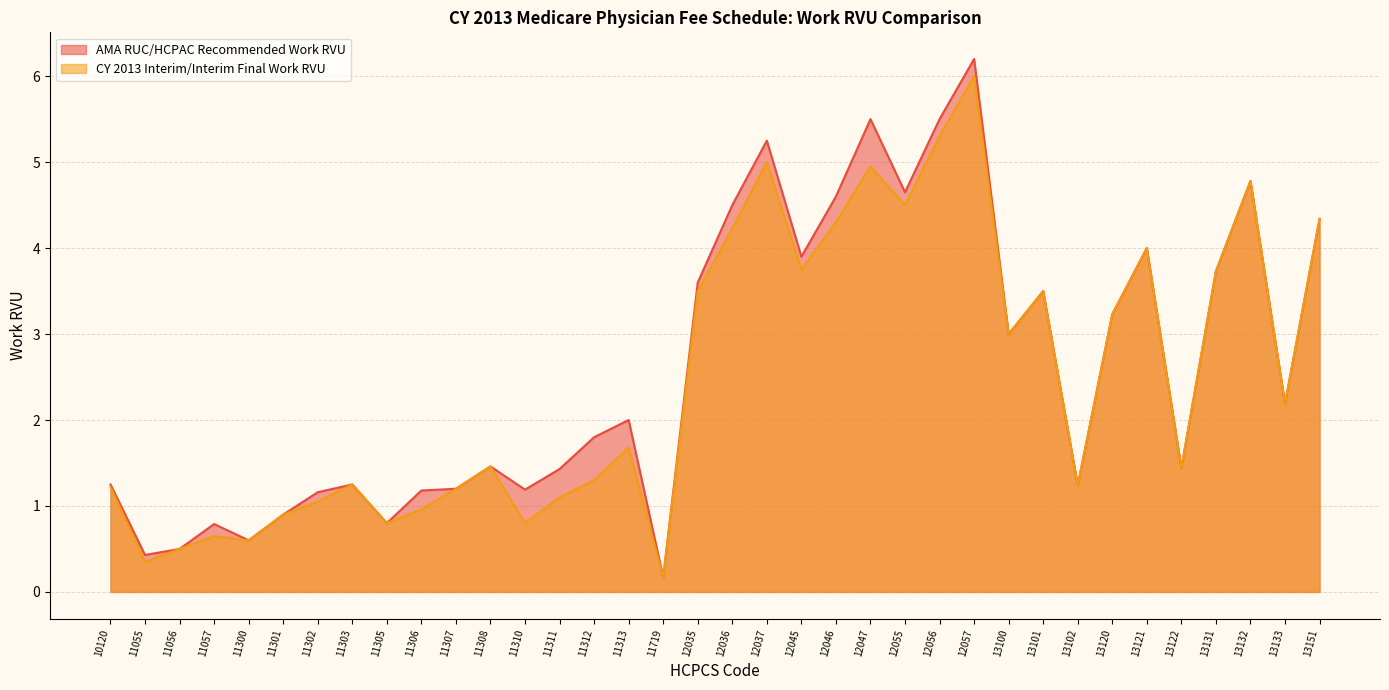

What is the average value of the AMA RUC/HCPAC Recommended Work RVU series?

2.6